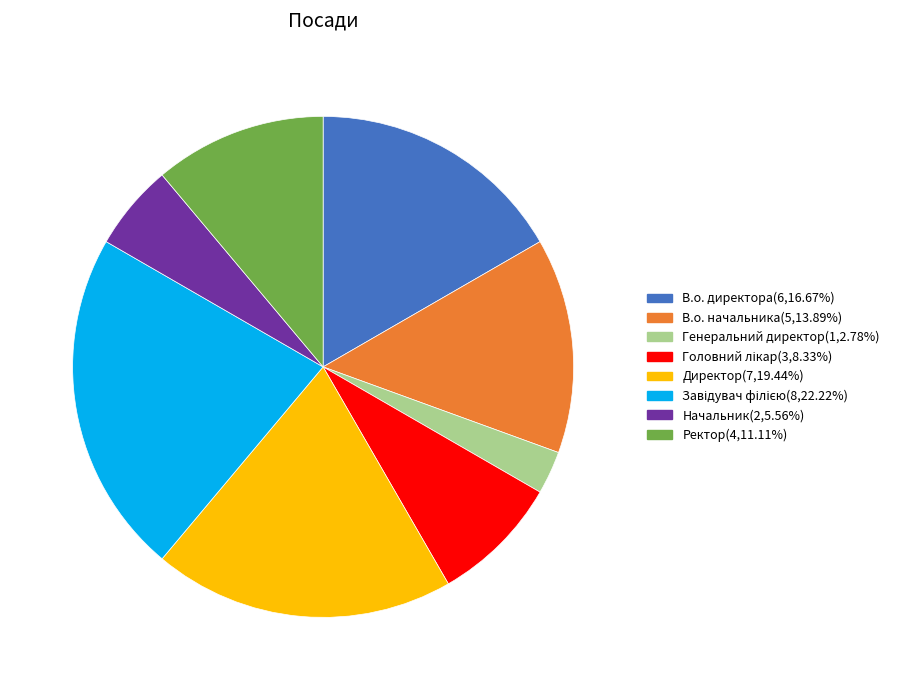

Do В.о. директора(6,16.67%) and Директор(7,19.44%) together represent more than half of the pie?

No